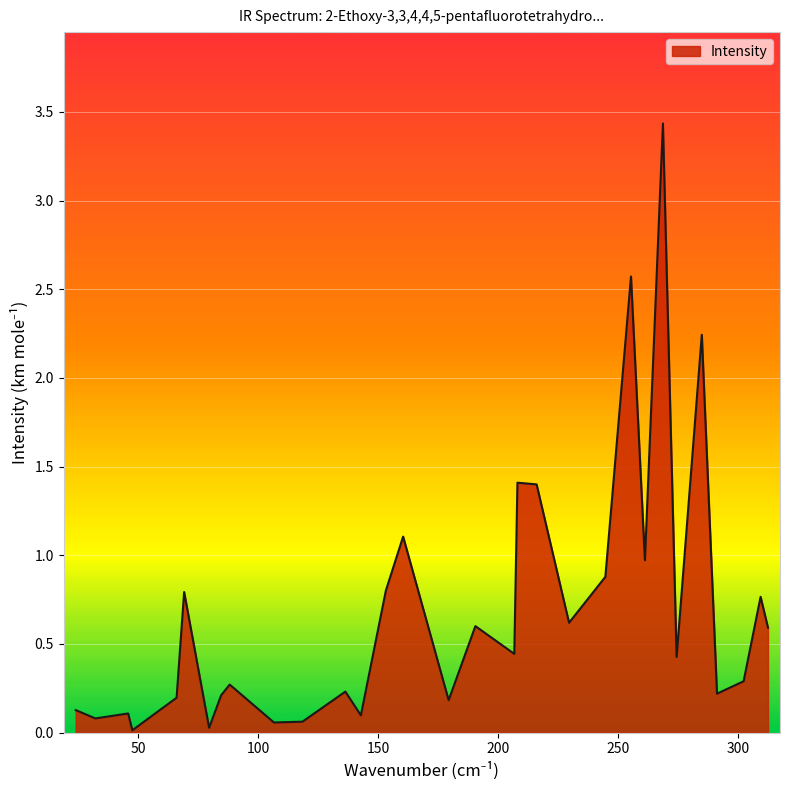

What is the difference between the maximum and minimum values?

3.4